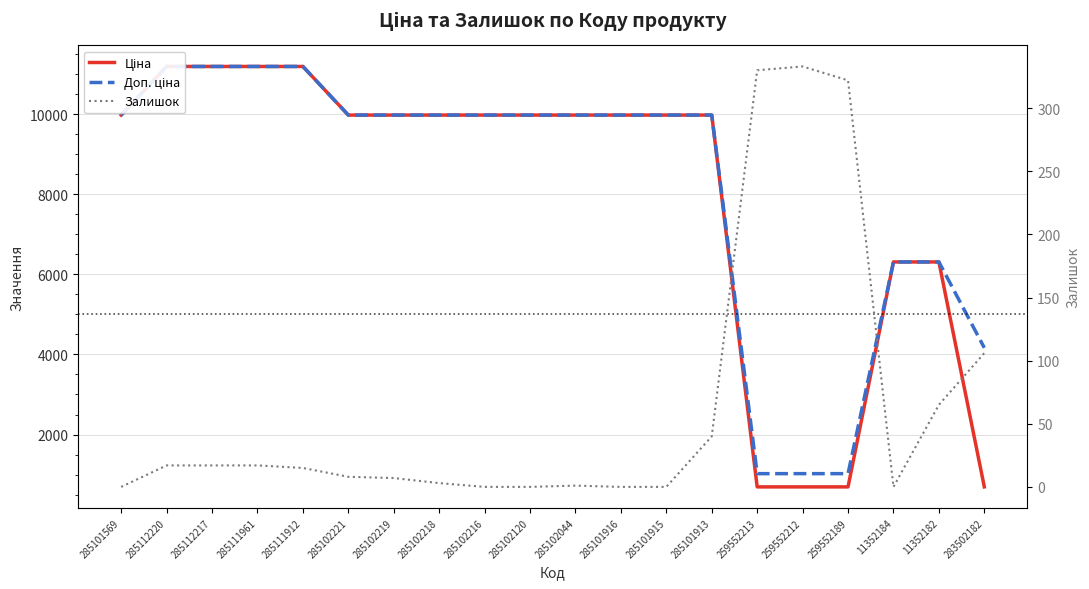

What is the approximate value of Доп. ціна at 285101569?

9975.0